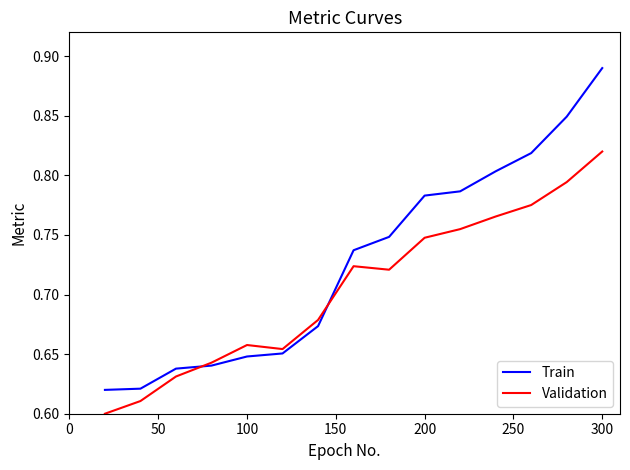

Which series has the largest range (max minus min)?

Train